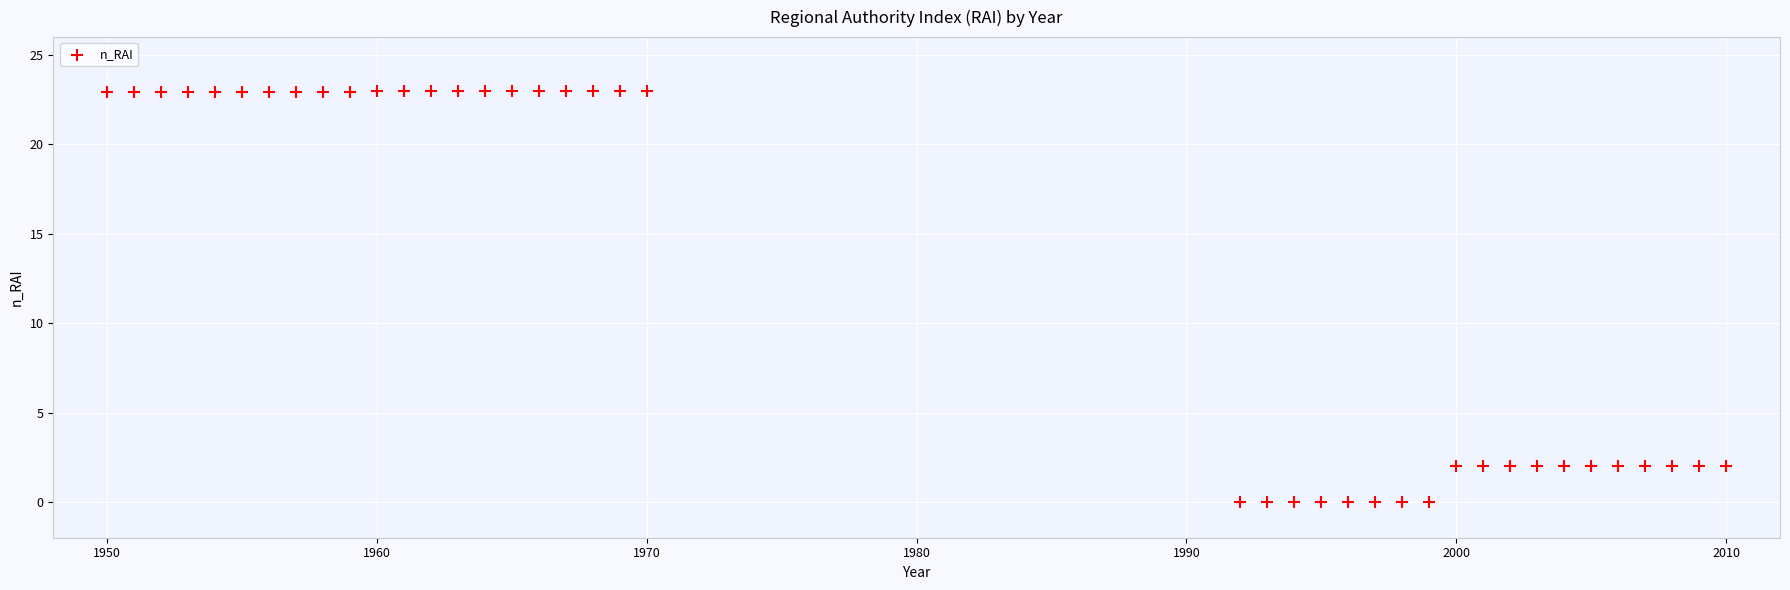

What is the range of X values (max minus min)?

60.0